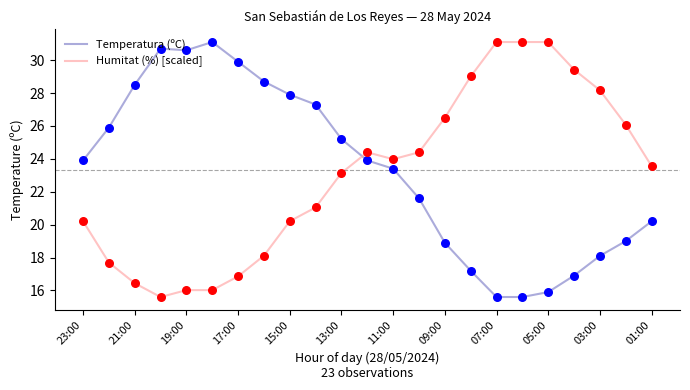

What is the difference between the maximum and minimum values in the Temperatura (ºC) series?

15.5